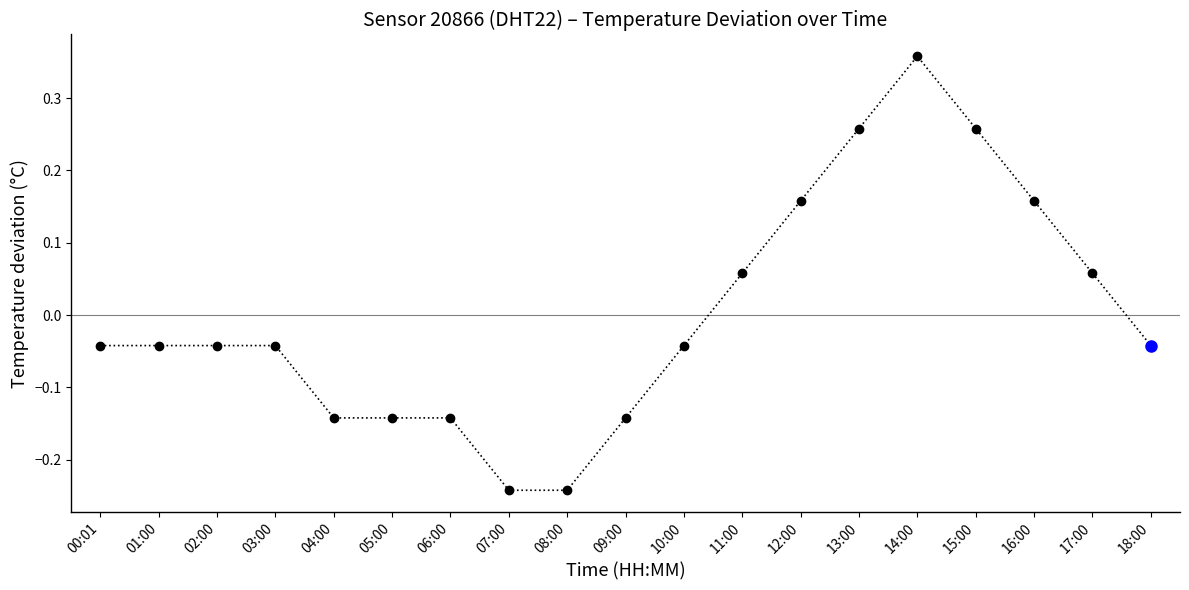

How many lines are shown in the chart?

1